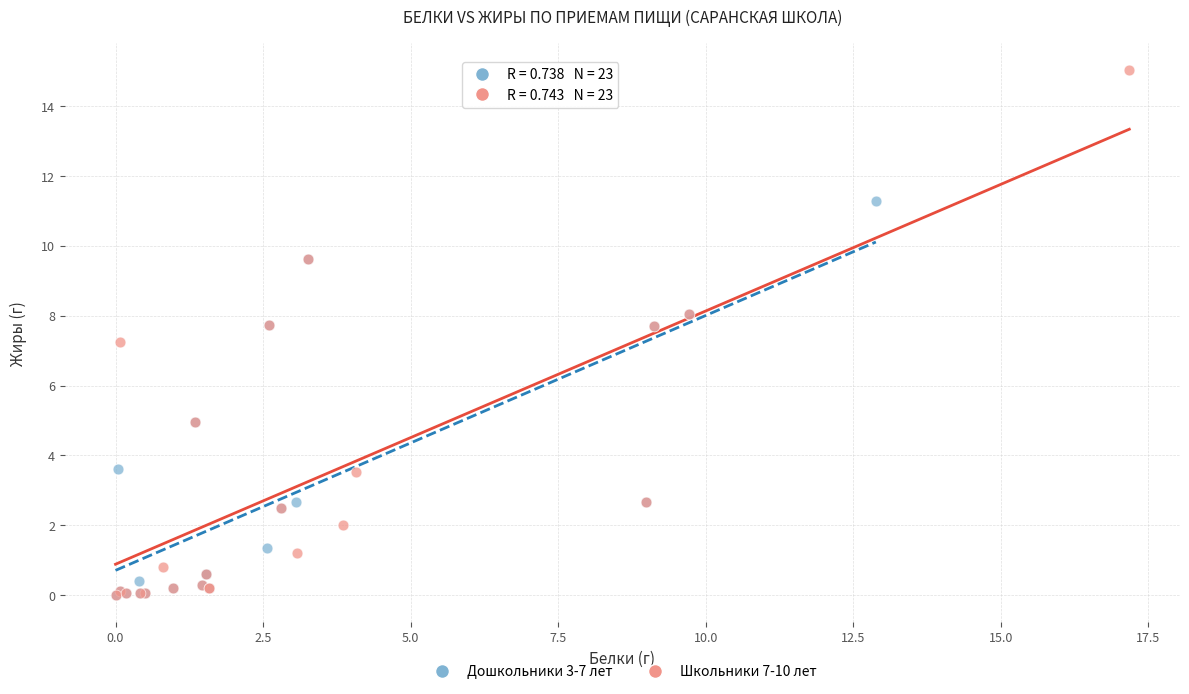

Which series reaches the maximum Y coordinate?

Школьники 7-10 лет